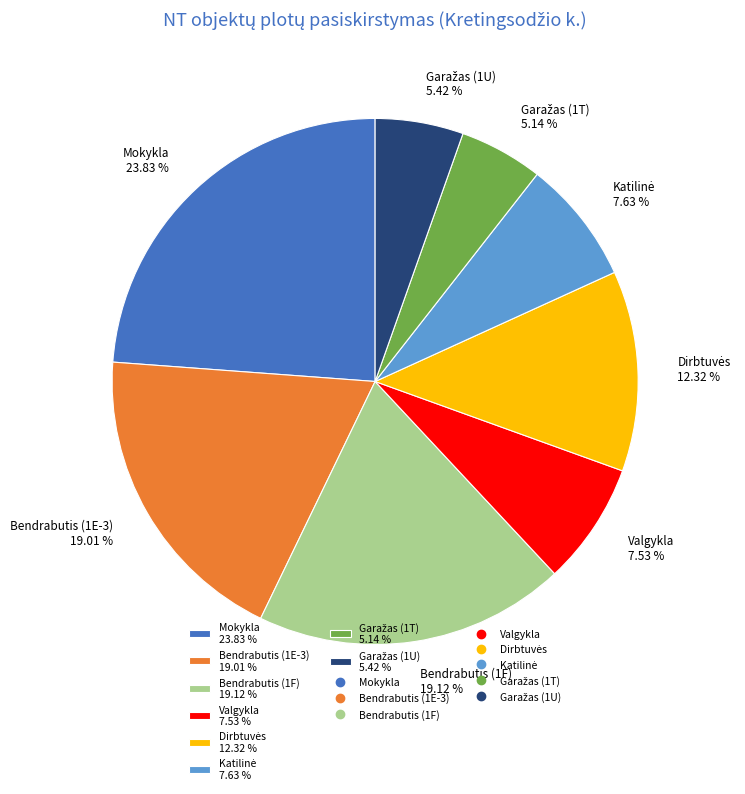

Do Bendrabutis (1E-3) 19.01 % and Mokykla 23.83 % together represent more than half of the pie?

No